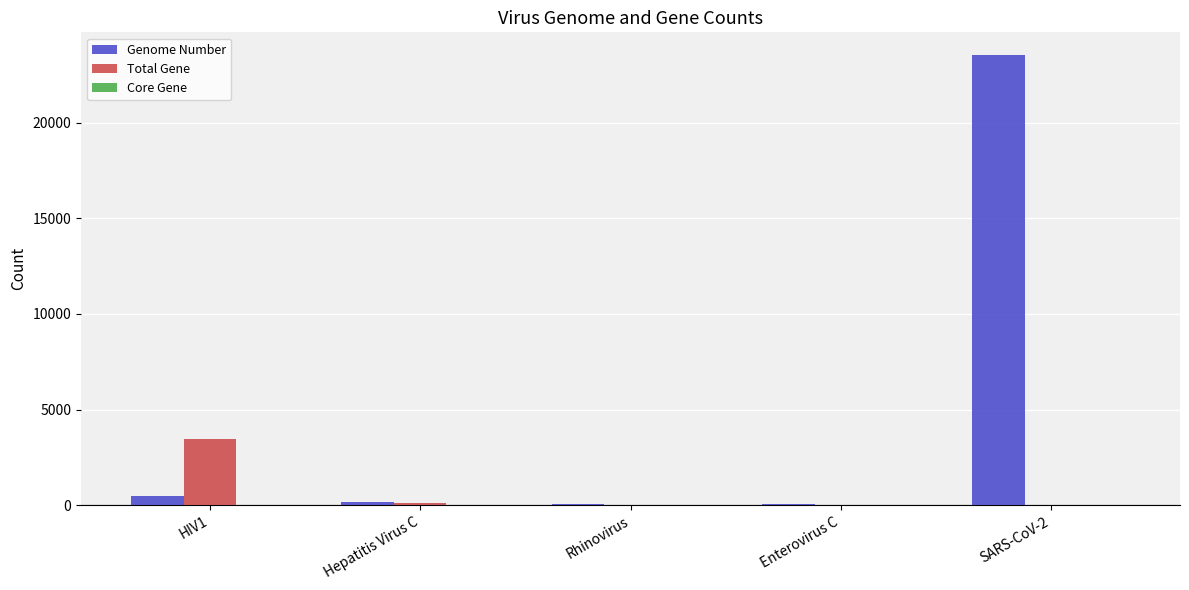

At which category is the sum across all series the highest?

SARS-CoV-2